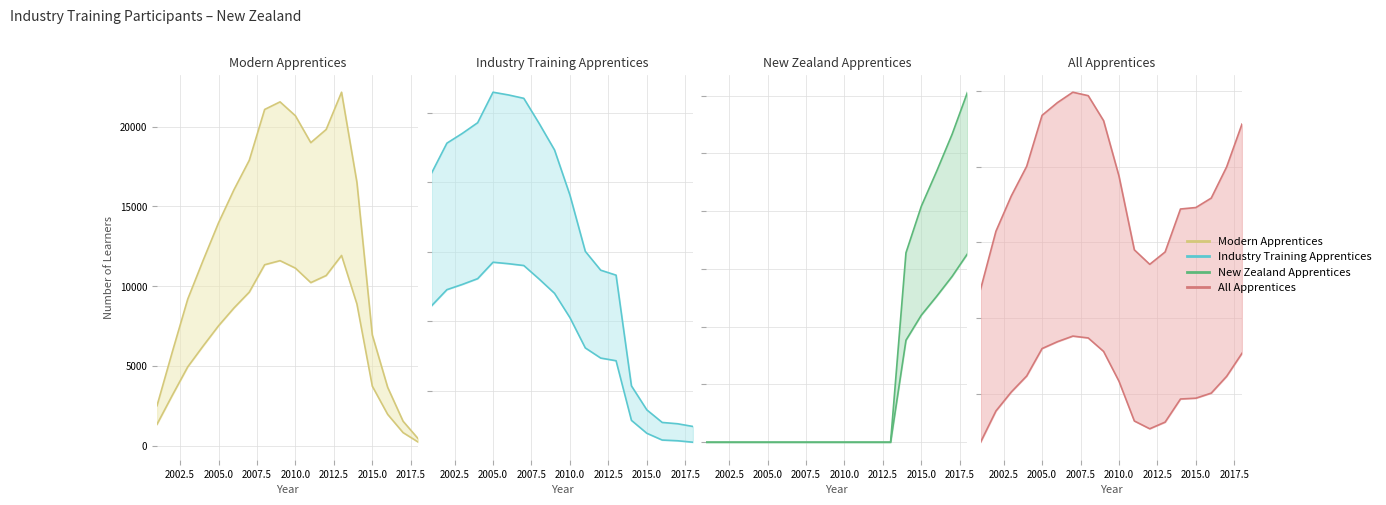

What is the sum of all All Apprentices values?

563314.5